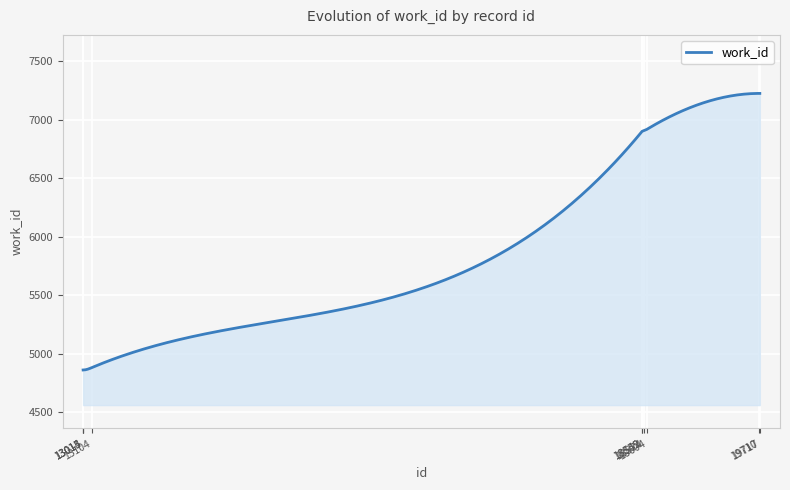

What is the difference between the maximum and minimum values?

2363.0